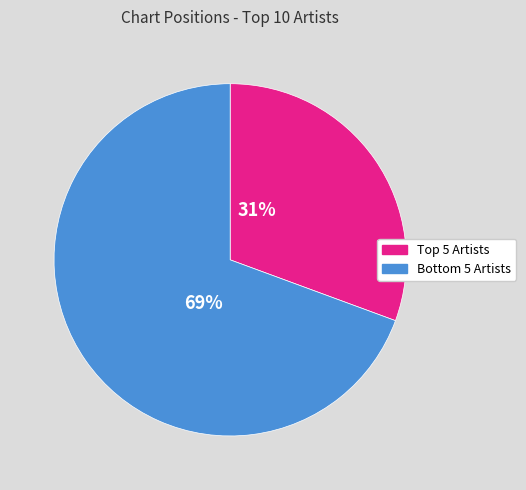

Does any single category account for the majority?

Yes